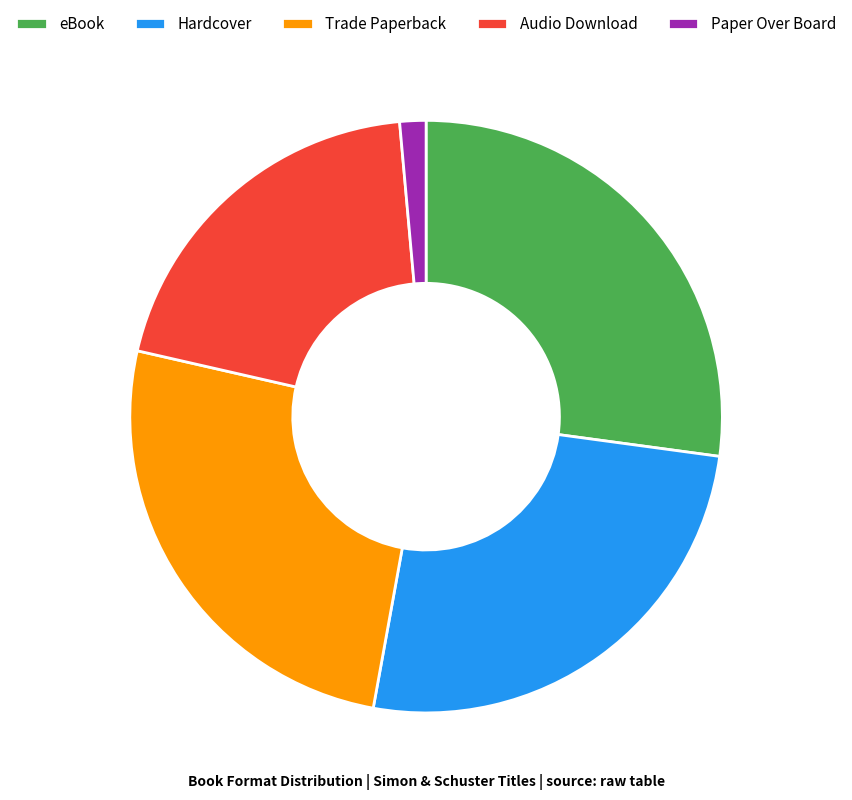

Between Hardcover and eBook, which is larger?

eBook